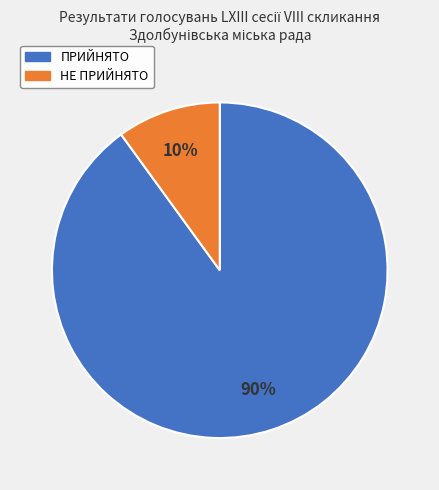

How many slices are in this pie chart?

2